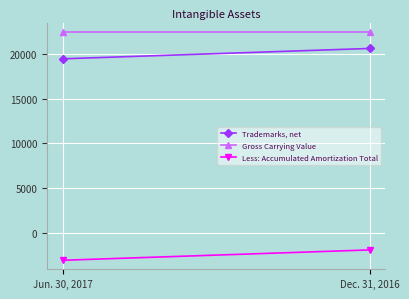

What is the difference between the Trademarks, net values at Dec. 31, 2016 and Jun. 30, 2017?

1156